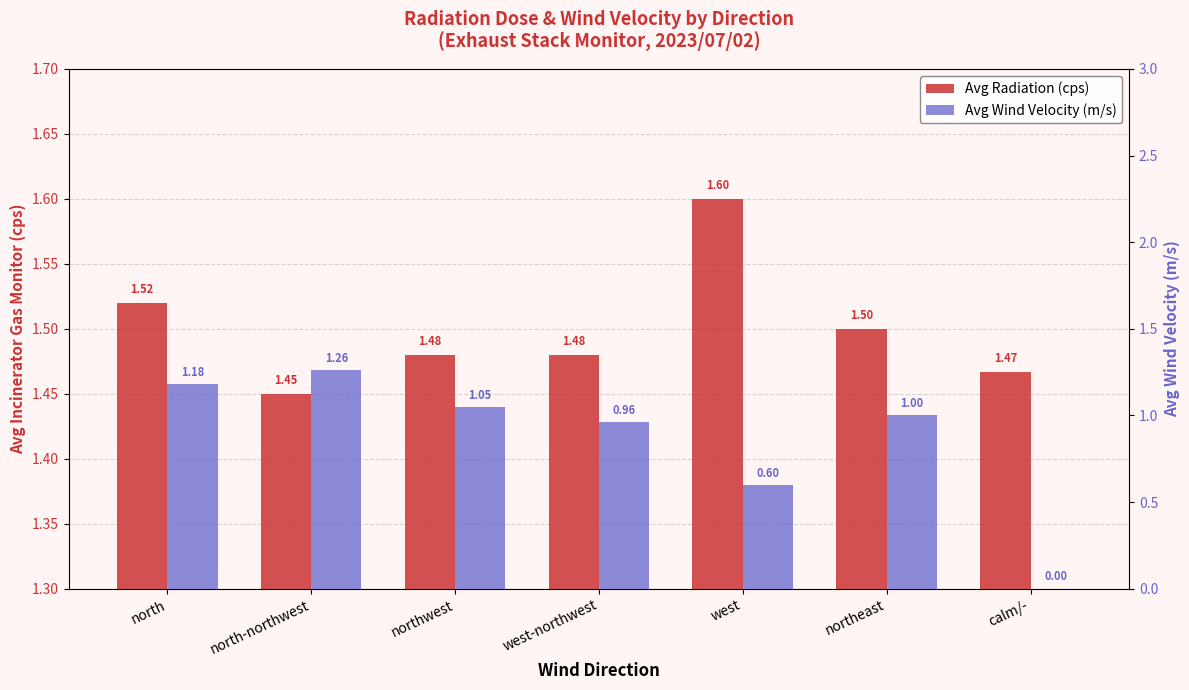

Reading left to right, transcribe all the data shown in this chart.

Avg Radiation (cps): north=1.5	north-northwest=1.4	northwest=1.5	west-northwest=1.5	west=1.6	northeast=1.5	calm/-=1.5
Avg Wind Velocity (m/s): north=1.2	north-northwest=1.3	northwest=1.1	west-northwest=1.0	west=0.6	northeast=1.0	calm/-=0.0